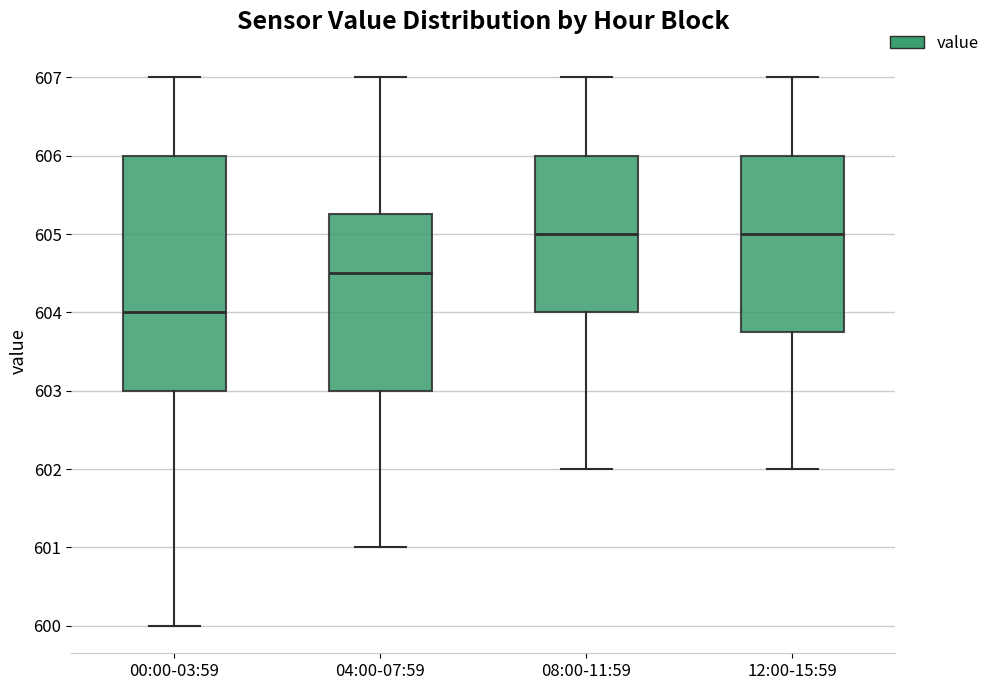

Which box has the lowest median line?

00:00-03:59